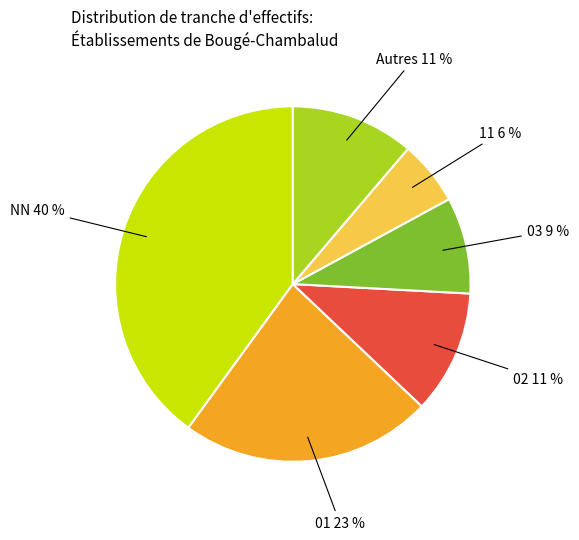

To the nearest percent, what is the combined percentage of Autres and NN?

51%